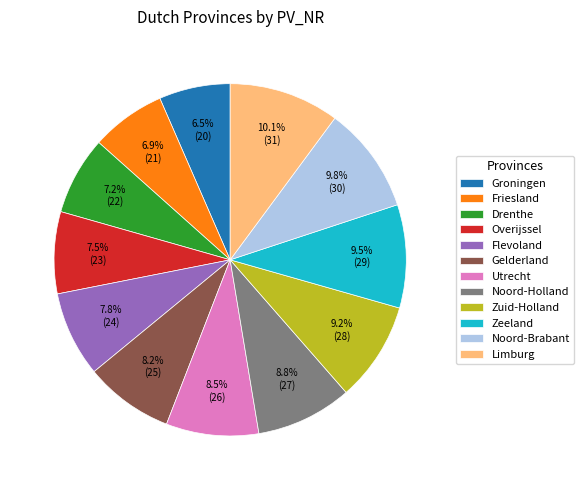

What is the ratio of the value at Zuid-Holland to the value at Limburg?

0.9